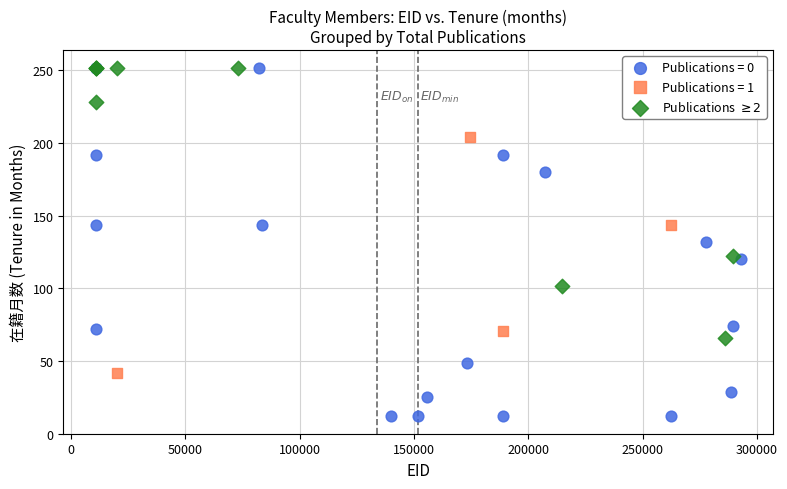

Which series reaches the minimum Y coordinate?

Publications = 0